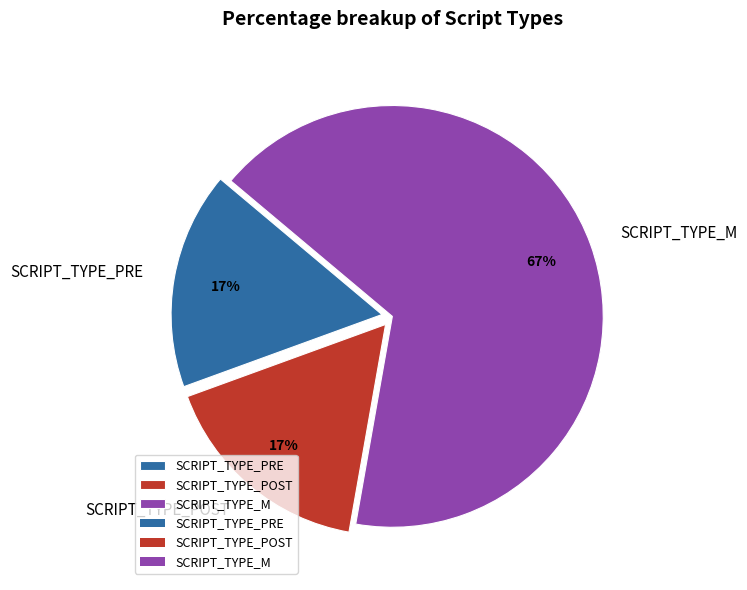

Between SCRIPT_TYPE_PRE and SCRIPT_TYPE_M, which is larger?

SCRIPT_TYPE_M